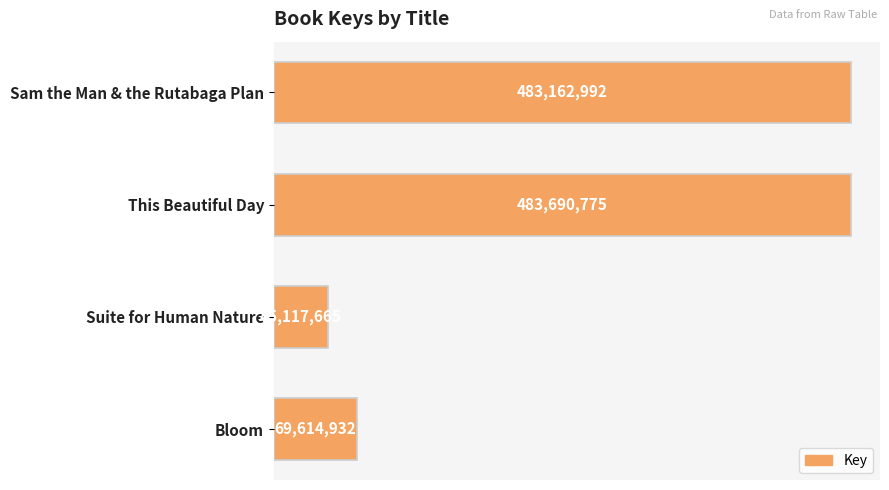

Does the chart contain any negative values?

No